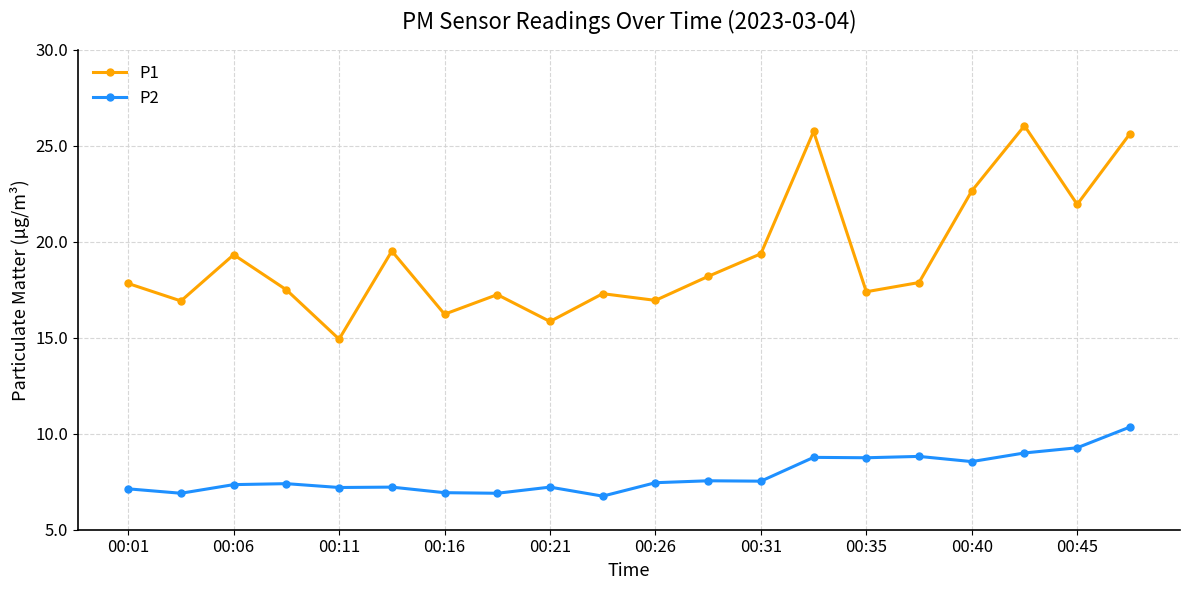

True or false: P2 has more than 2 interior local peaks.

True